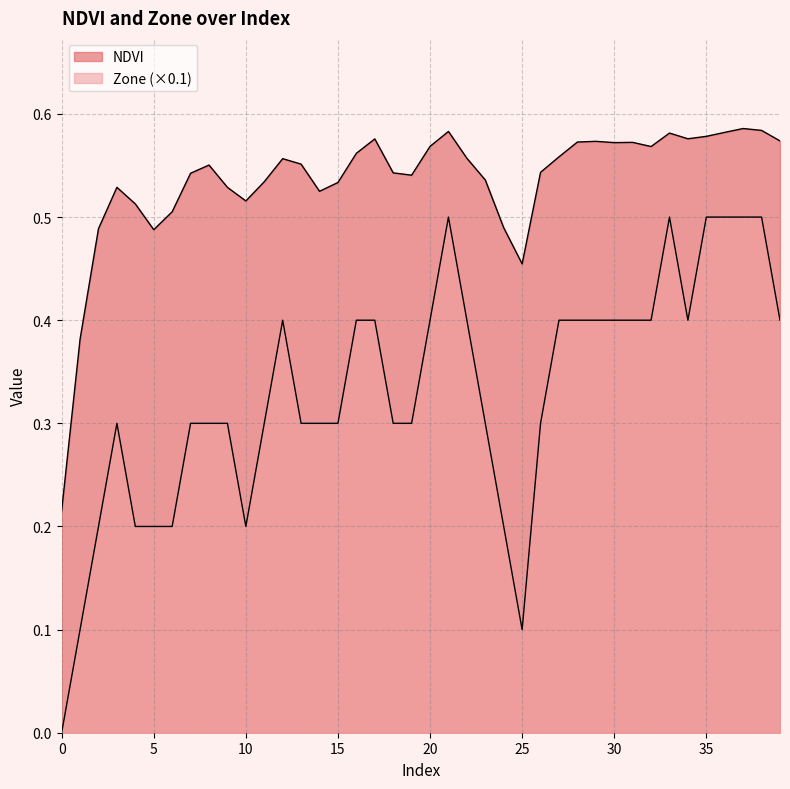

How many interior local peaks does the Zone series have?

4